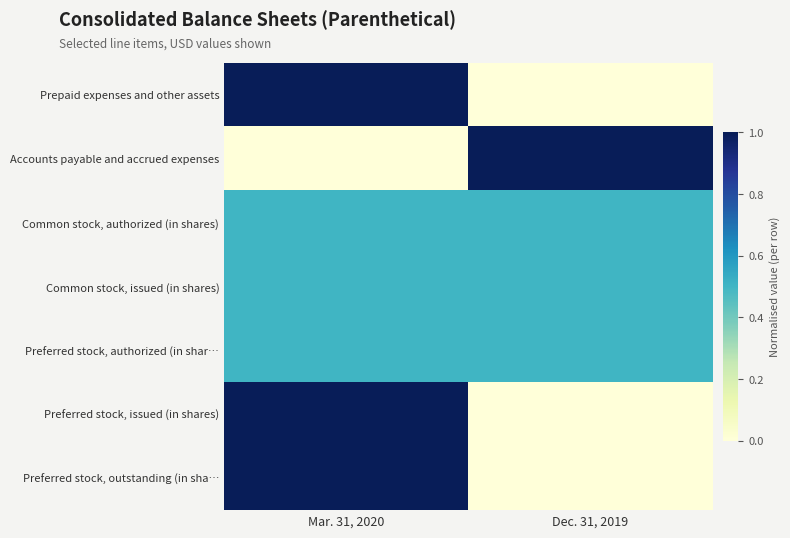

Reading left to right, transcribe all the data shown in this chart.

Prepaid expenses and other assets: Mar. 31, 2020=1.0	Dec. 31, 2019=0.0
Accounts payable and accrued expenses: Mar. 31, 2020=0.0	Dec. 31, 2019=1.0
Common stock, authorized (in shares): Mar. 31, 2020=0.5	Dec. 31, 2019=0.5
Common stock, issued (in shares): Mar. 31, 2020=0.5	Dec. 31, 2019=0.5
Preferred stock, authorized (in shar…: Mar. 31, 2020=0.5	Dec. 31, 2019=0.5
Preferred stock, issued (in shares): Mar. 31, 2020=1.0	Dec. 31, 2019=0.0
Preferred stock, outstanding (in sha…: Mar. 31, 2020=1.0	Dec. 31, 2019=0.0